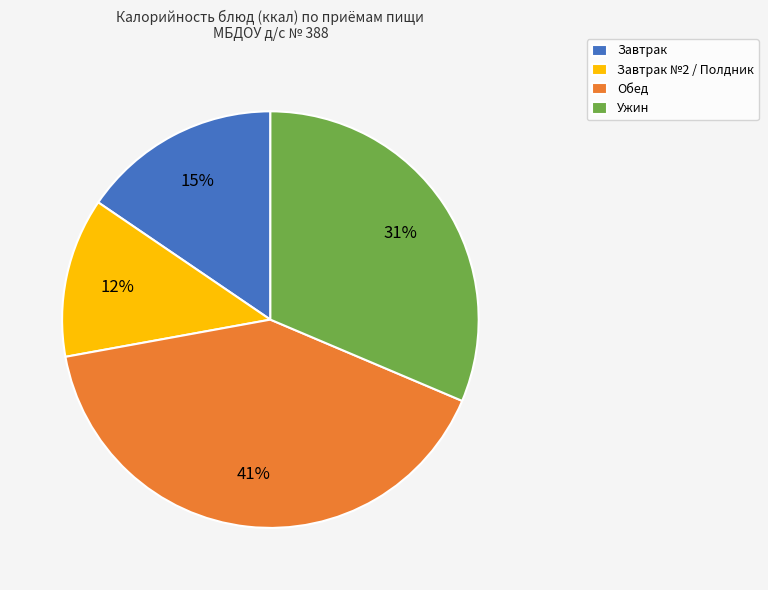

To the nearest percent, what percentage of the pie is Обед?

41%